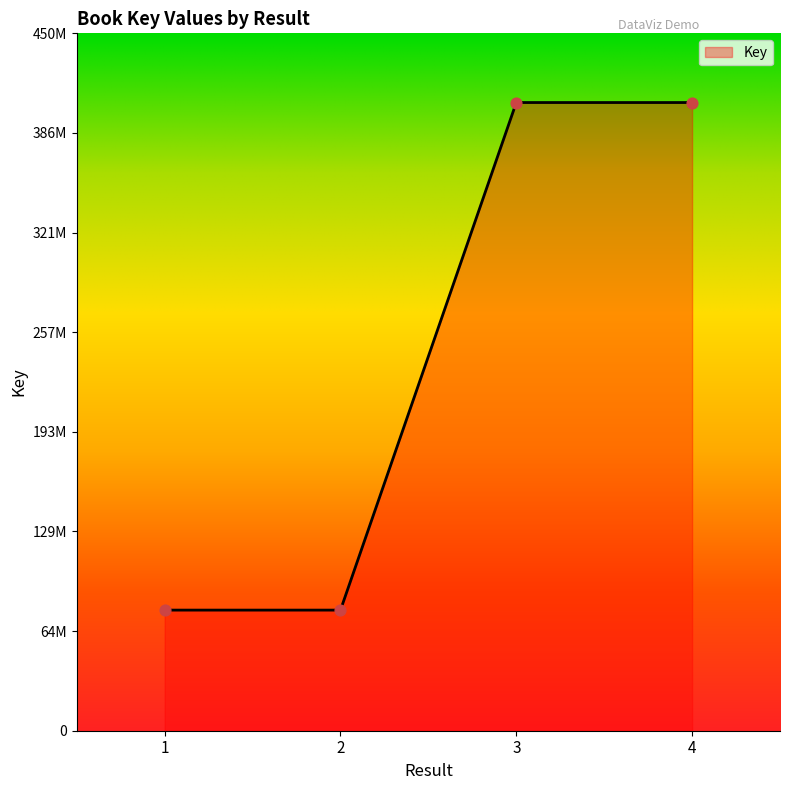

What is the change in value from 1 to 3?

+327519507